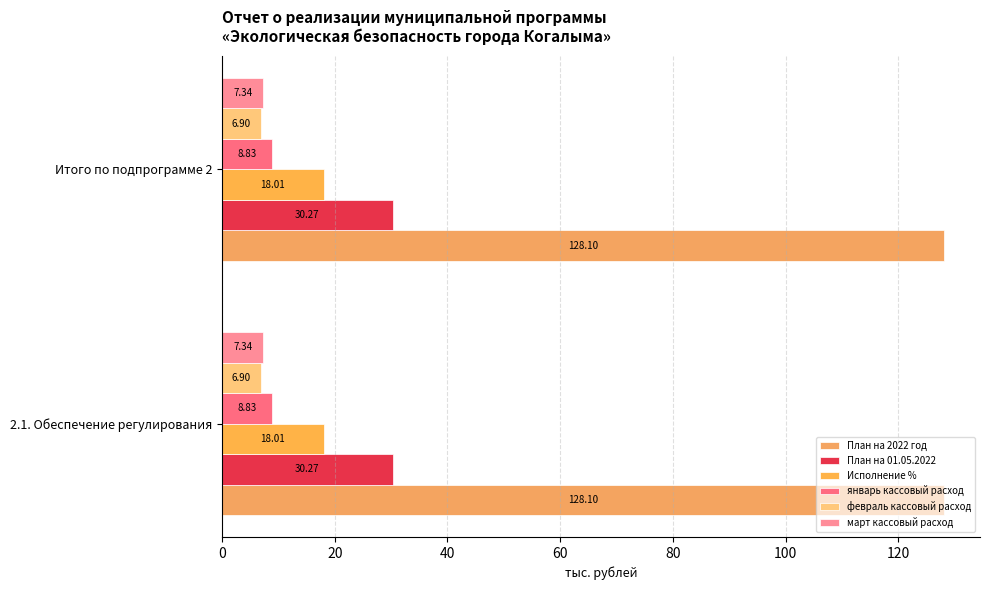

How many series are shown in this chart?

6